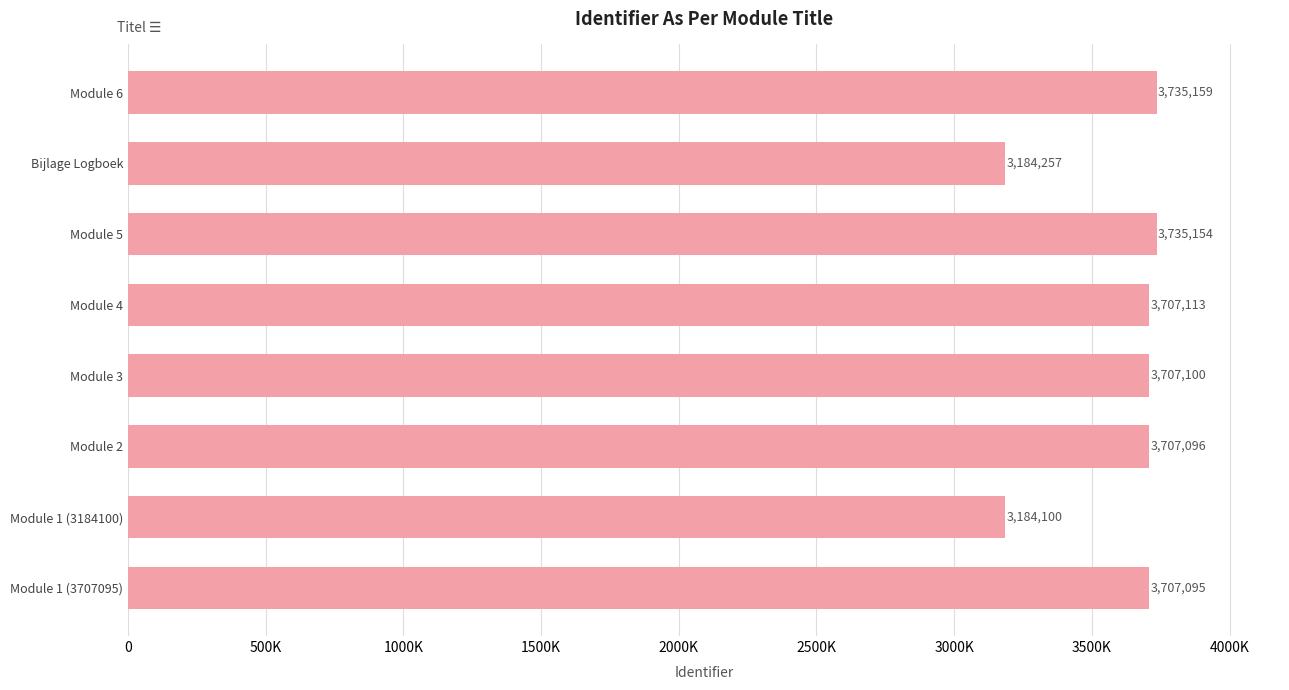

Rank the categories by value from highest to lowest.

Module 6, Module 5, Module 4, Module 3, Module 2, Module 1 (3707095), Bijlage Logboek, Module 1 (3184100)